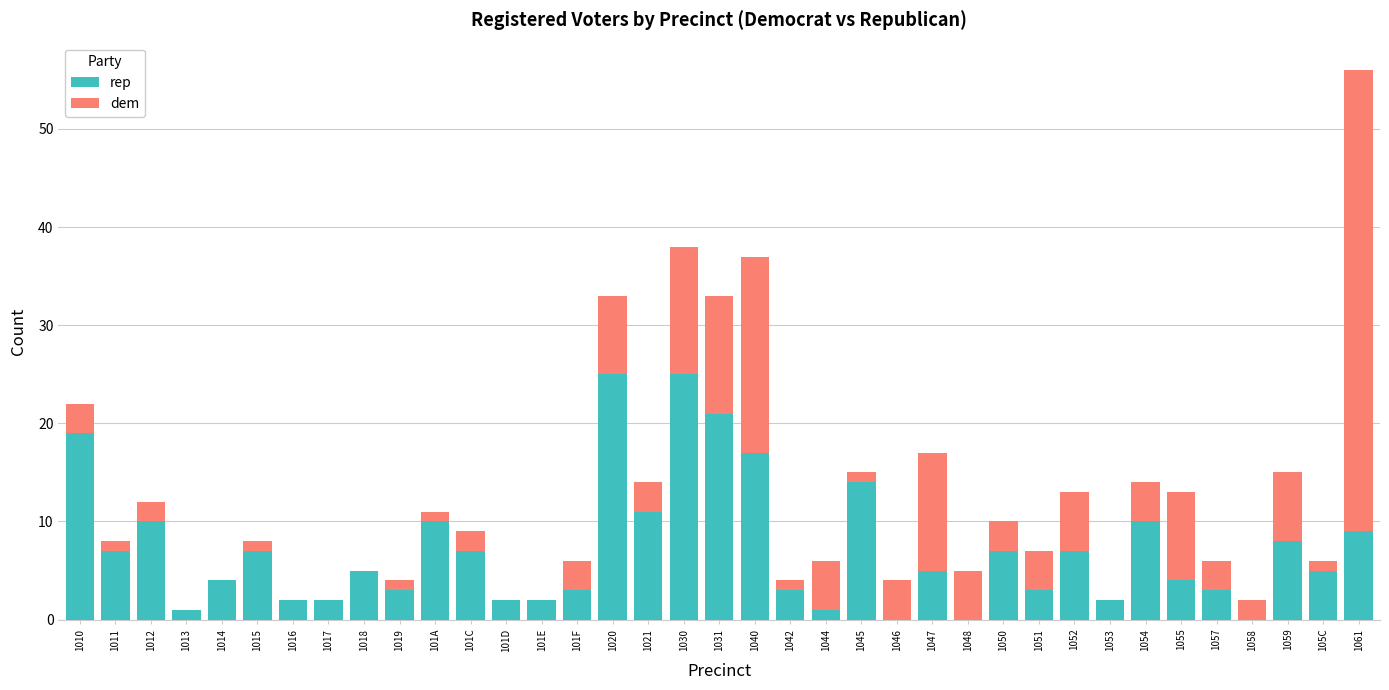

The value of rep at 1048 is -14. True or false?

False